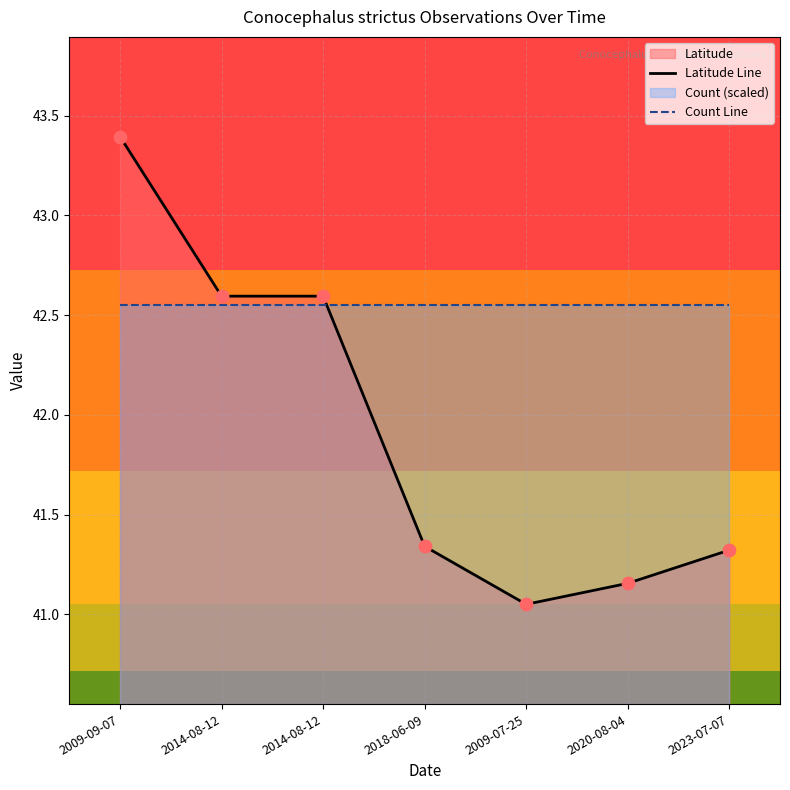

Which series contains the highest Y value?

Latitude Line